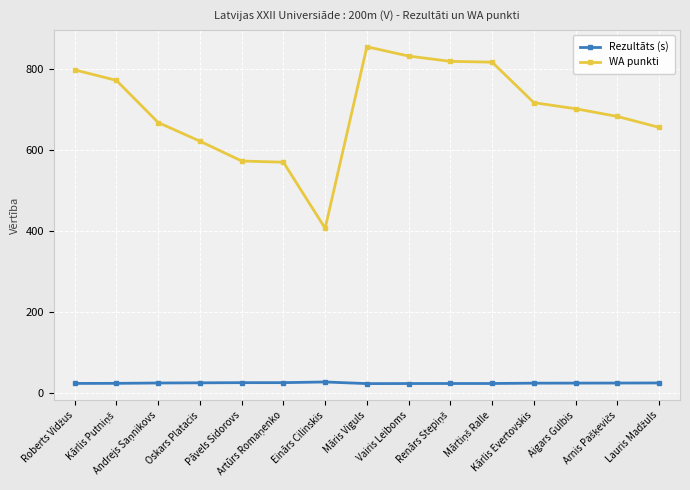

What is the greatest value displayed?

854.0